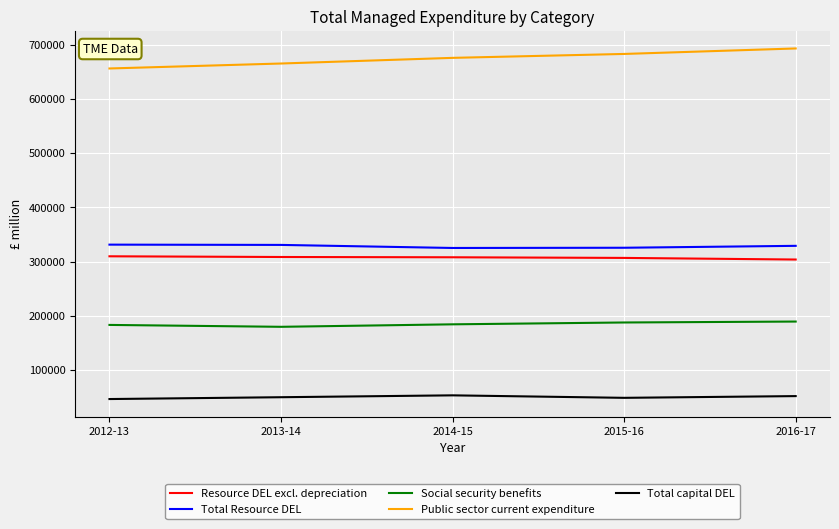

What is the lowest value of the Resource DEL excl. depreciation series?

303700